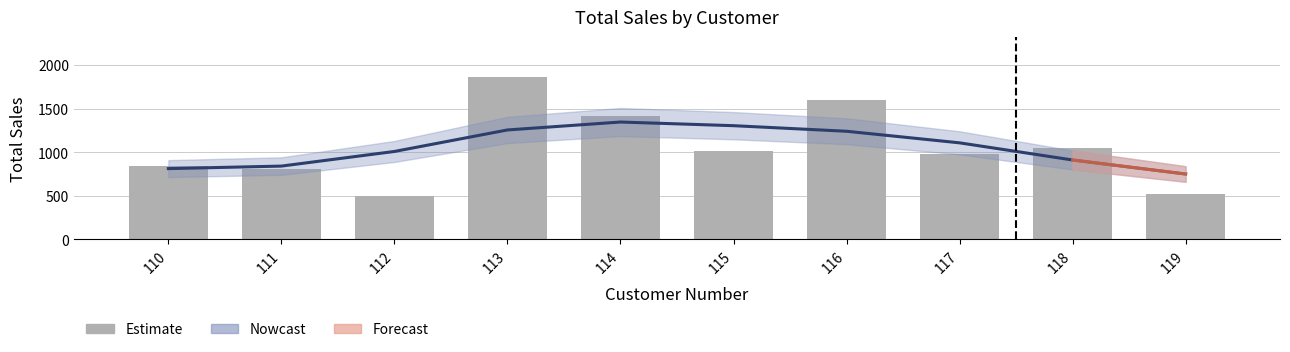

Reading left to right, list all the values displayed in this chart.

835	810	493	1858	1410	1016	1594	983	1050	515